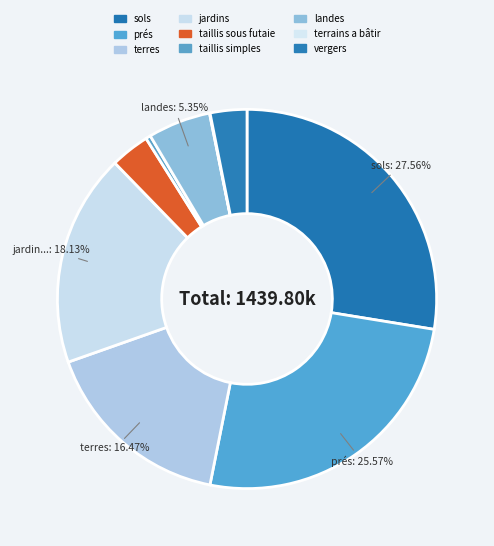

To the nearest percent, what is the combined percentage of terrains a bâtir and vergers?

3%